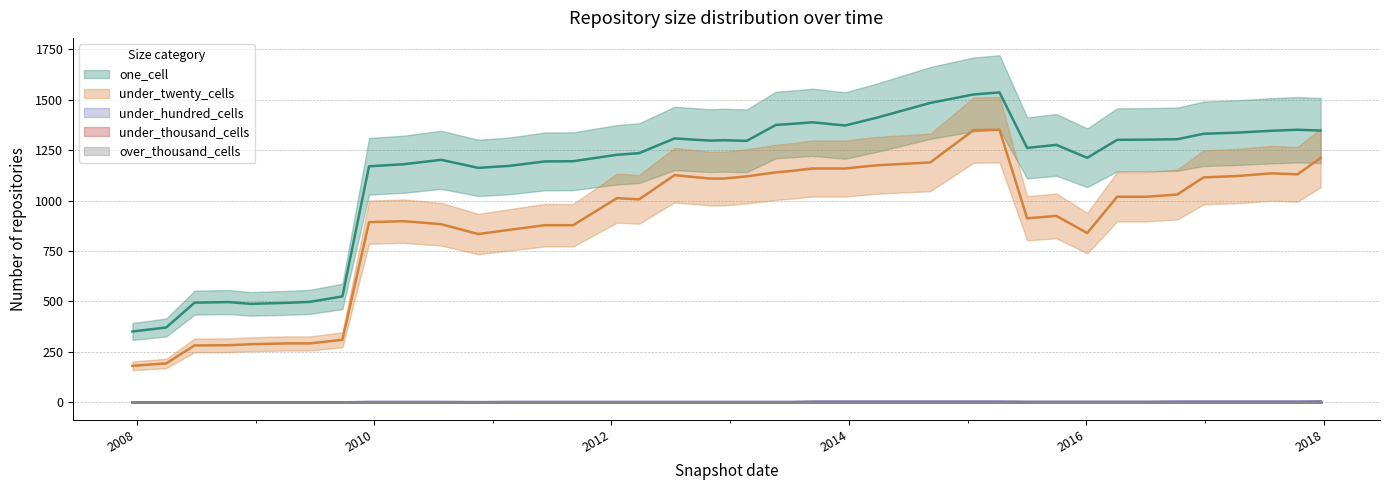

True or false: one_cell and under_twenty_cells cross at least once.

False